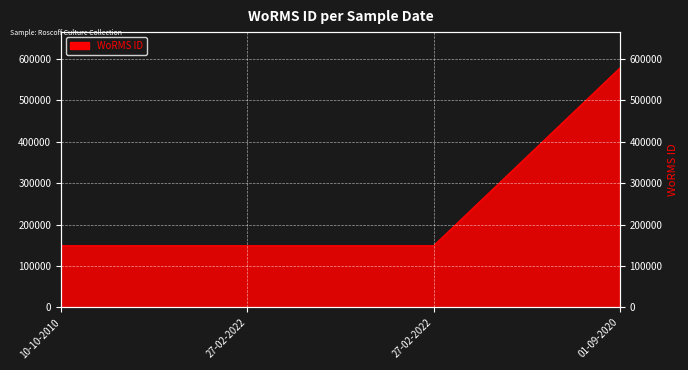

Reading left to right, extract all data points from this chart.

148942	148912	148912	577742